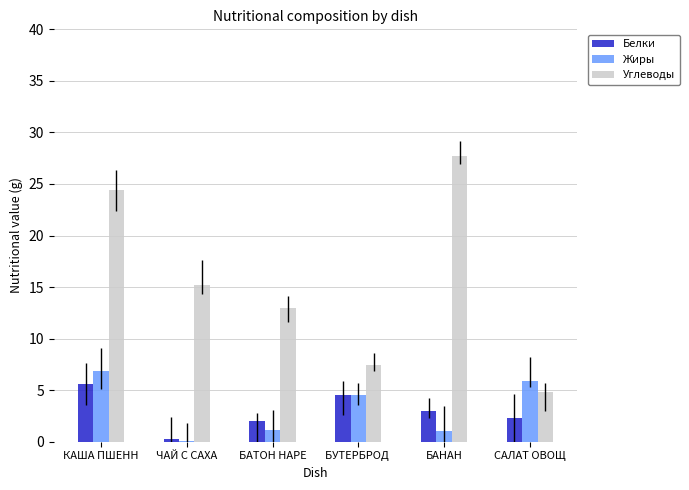

What is the maximum value shown in the chart?

27.7